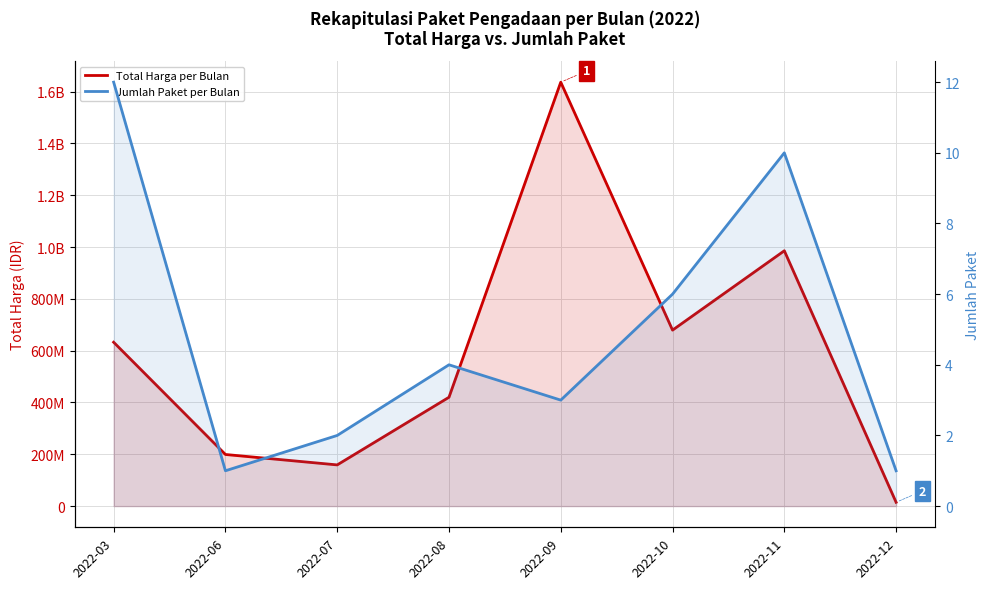

At which label does Total Harga per Bulan first exceed 632468245?

2022-09